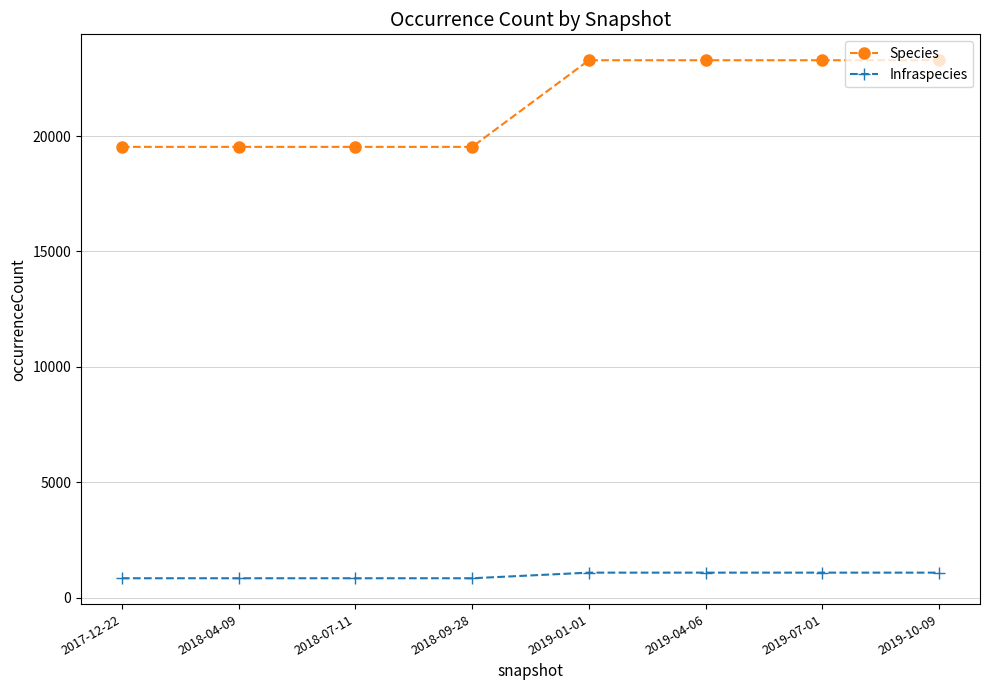

What is the minimum value shown in the chart?

845